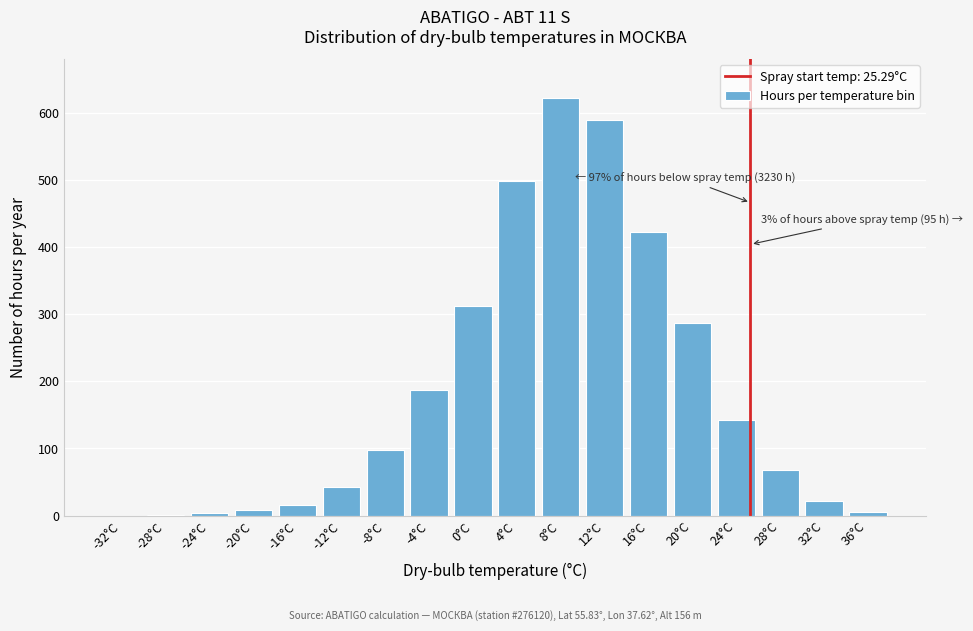

Approximately how many times larger is the value at 16°C compared to 4°C?

0.8